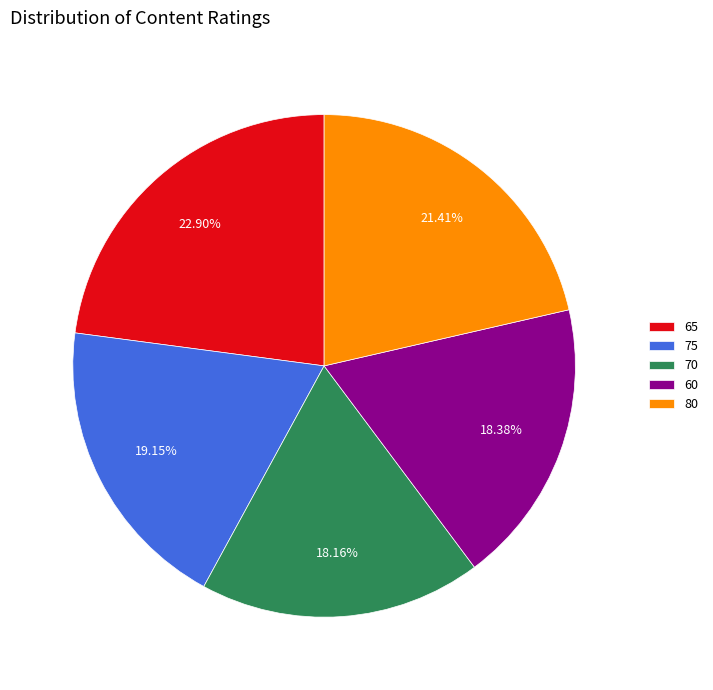

Approximately how many times larger is the value at 70 compared to 75?

0.9